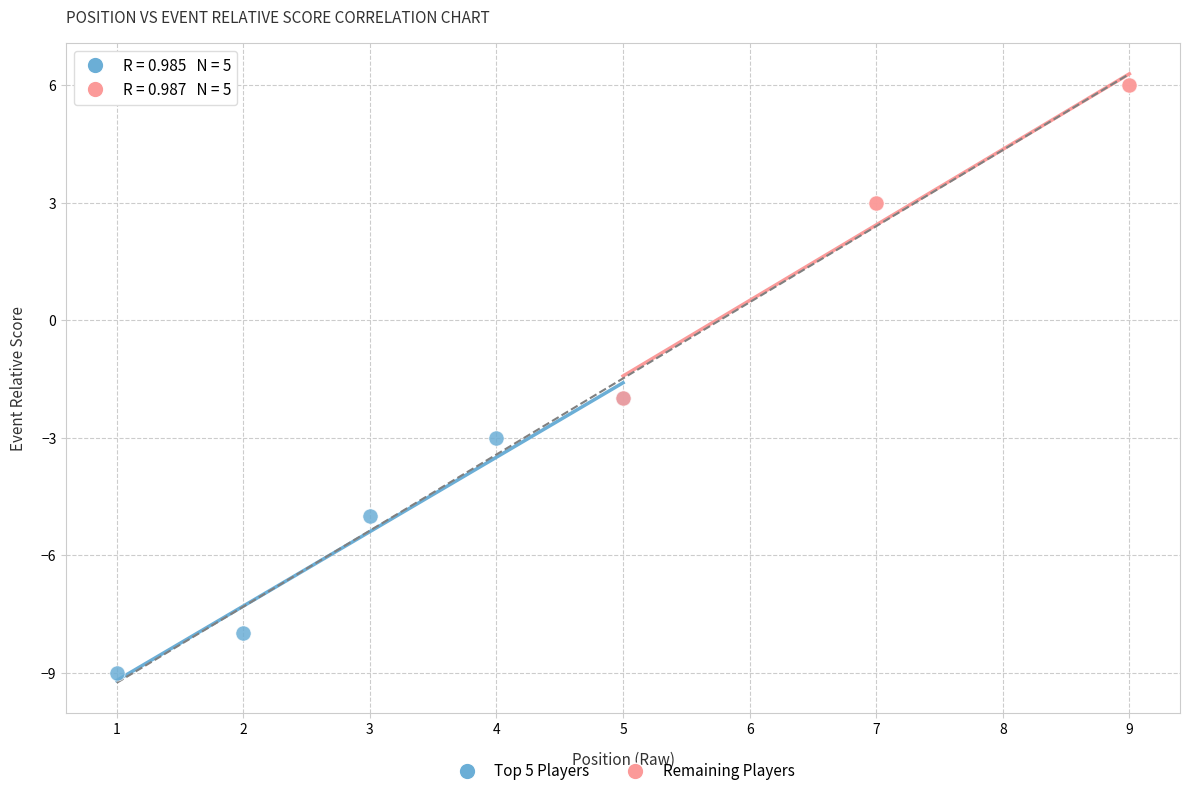

Which series reaches the maximum Y coordinate?

Remaining Players